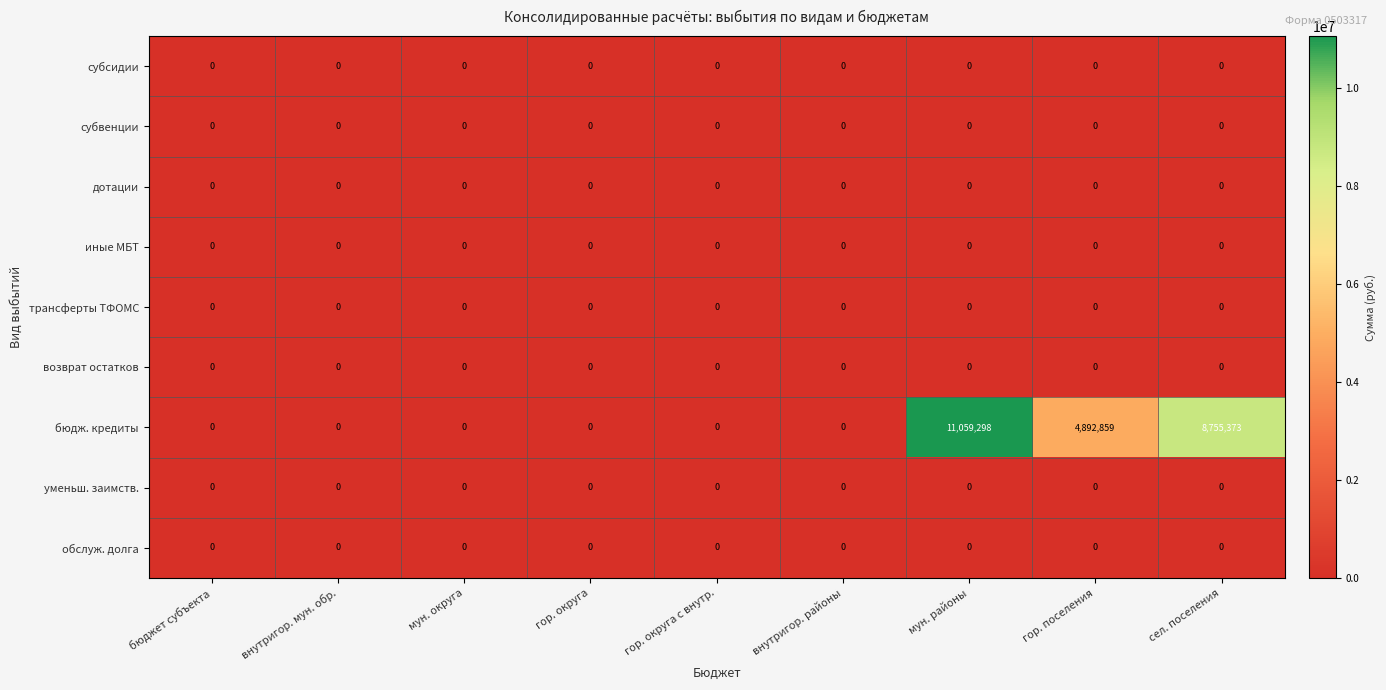

Is it true that возврат остатков equals 0 at внутригор. мун. обр.?

True